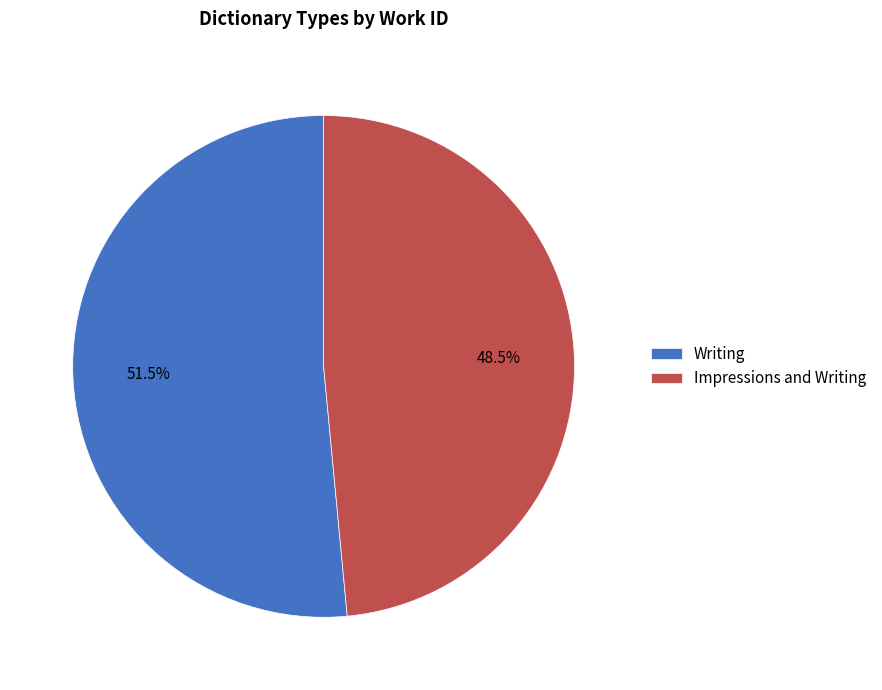

What is the ratio of the value at Writing to the value at Impressions and Writing?

1.1